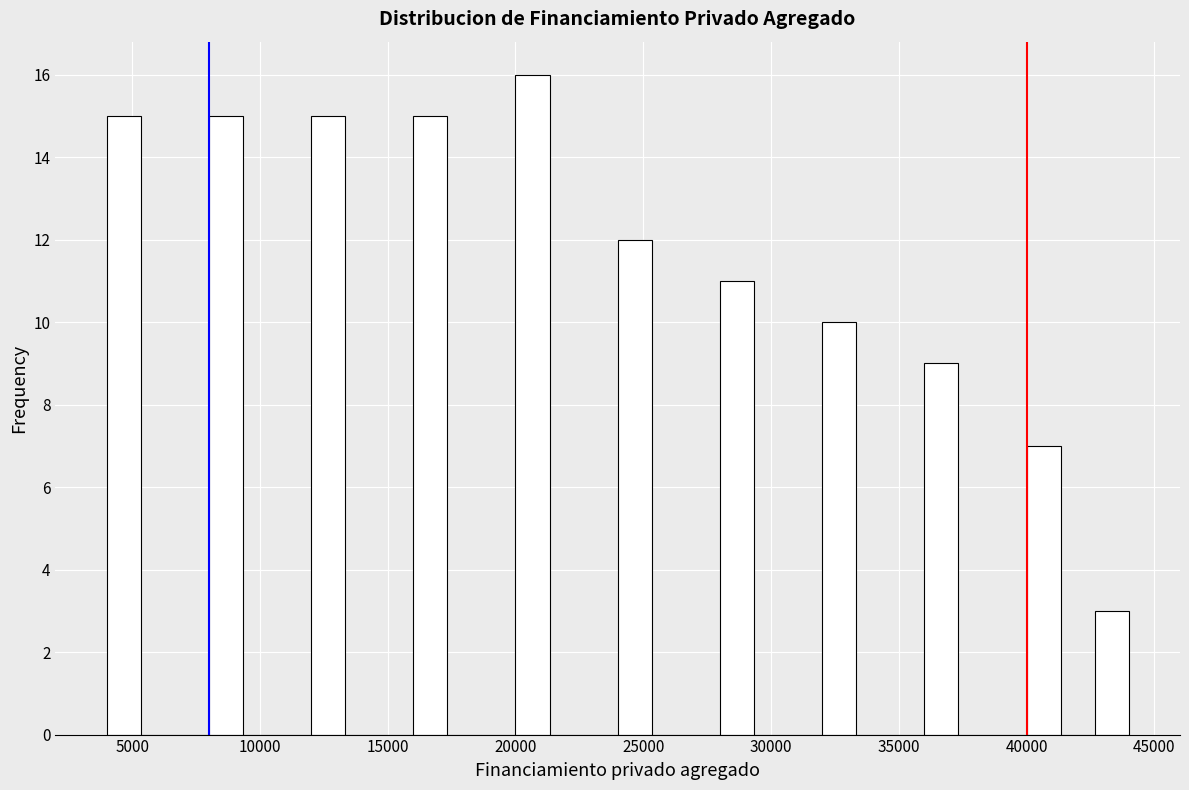

Around what value on the x-axis is the tallest bar? Give the approximate position of its centre, as read against the axis.

20500